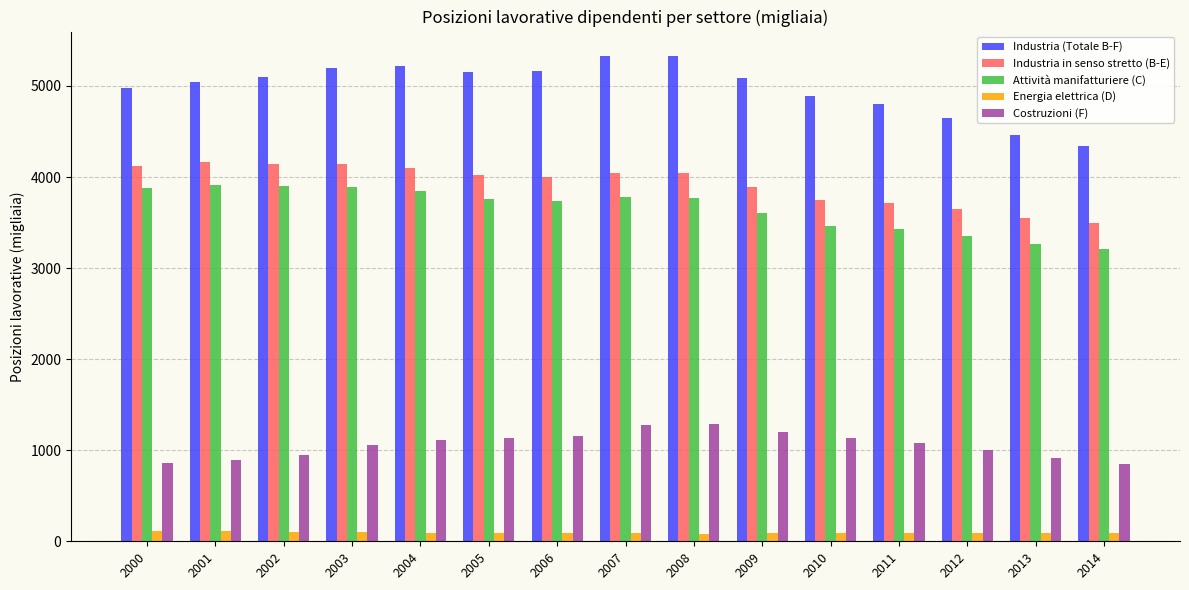

Which series has the largest total across all categories?

Industria (Totale B-F)